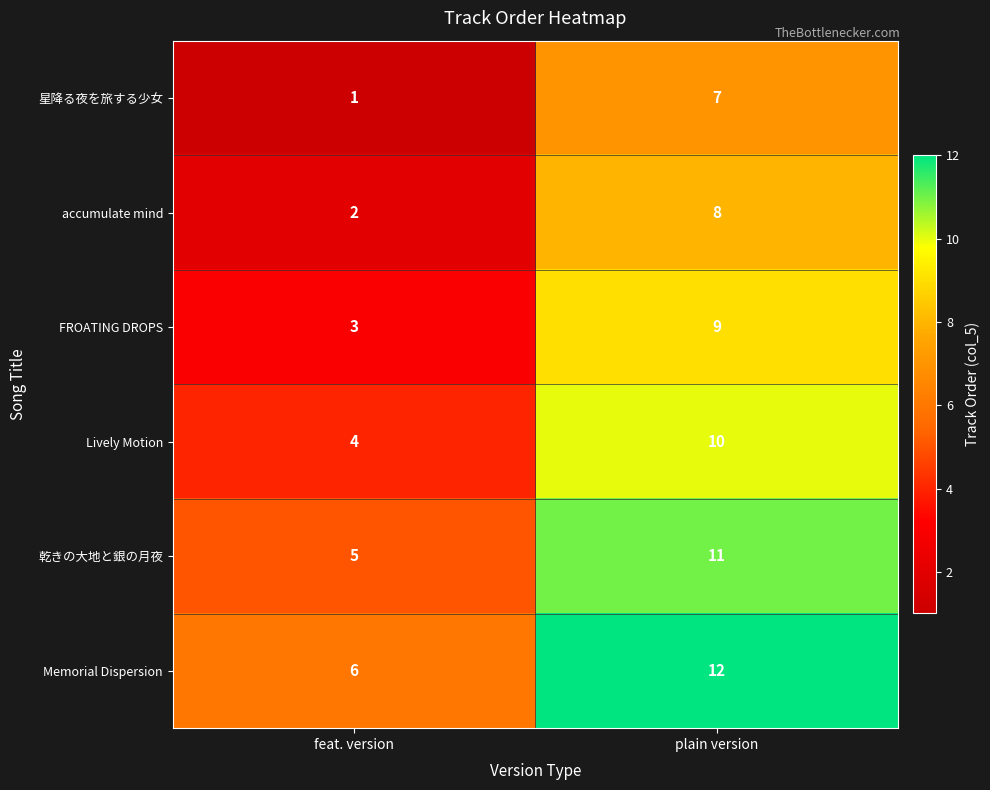

Reading left to right, what are all the values shown in this chart?

星降る夜を旅する少女: feat. version=1	plain version=7
accumulate mind: feat. version=2	plain version=8
FROATING DROPS: feat. version=3	plain version=9
Lively Motion: feat. version=4	plain version=10
乾きの大地と銀の月夜: feat. version=5	plain version=11
Memorial Dispersion: feat. version=6	plain version=12